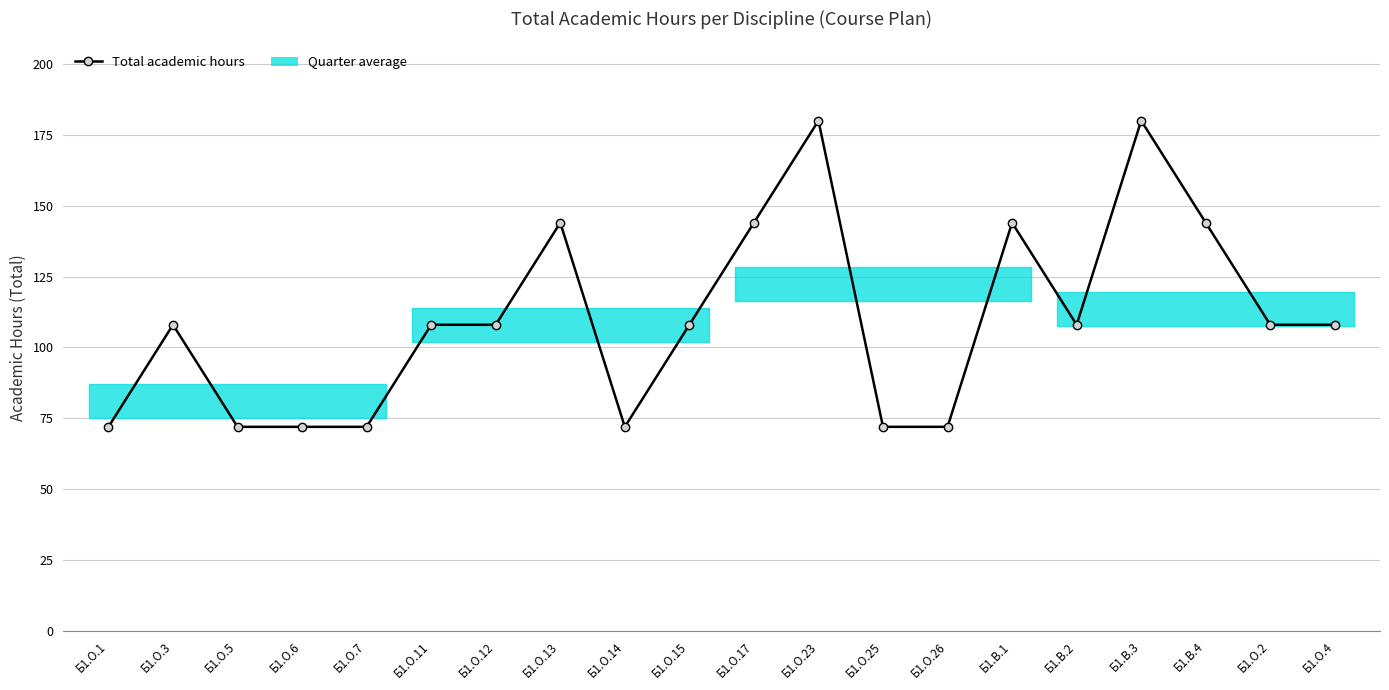

What is the label of the 8th point from the left?

Б1.О.13